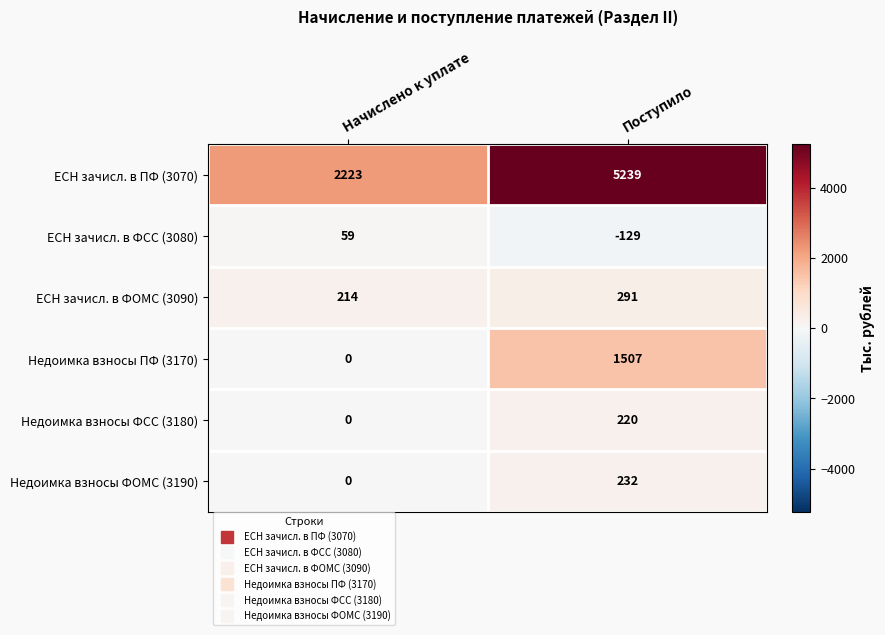

What is the maximum value shown in the chart?

5239